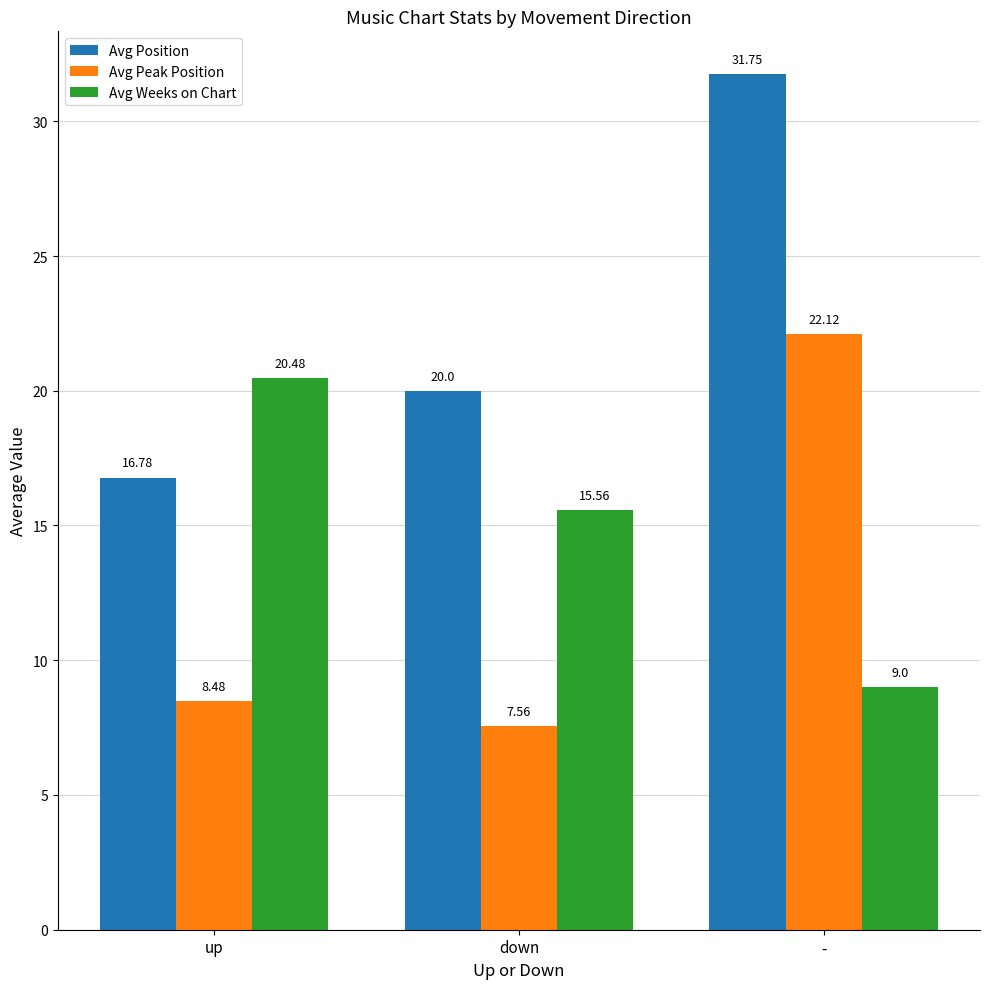

At which label is Avg Peak Position closest to 14?

up